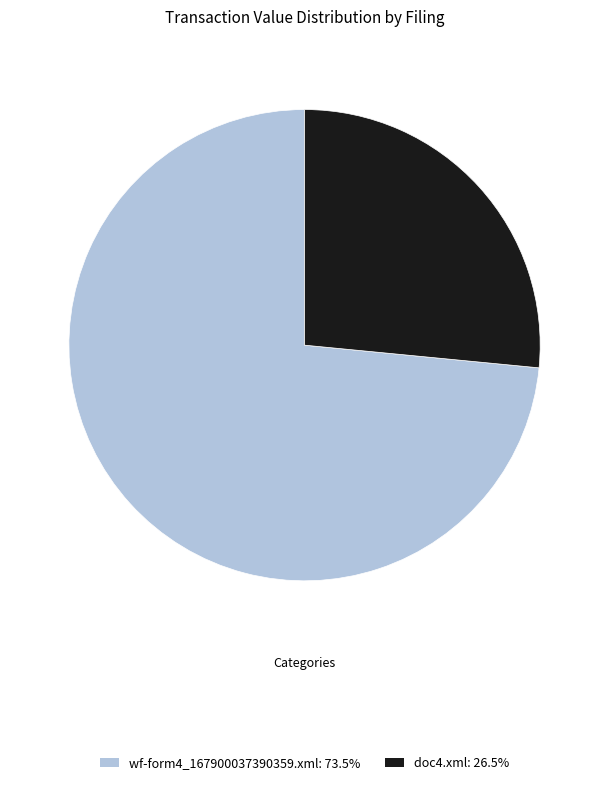

Is it true that wf-form4_167900037390359.xml is 67% of the pie?

False